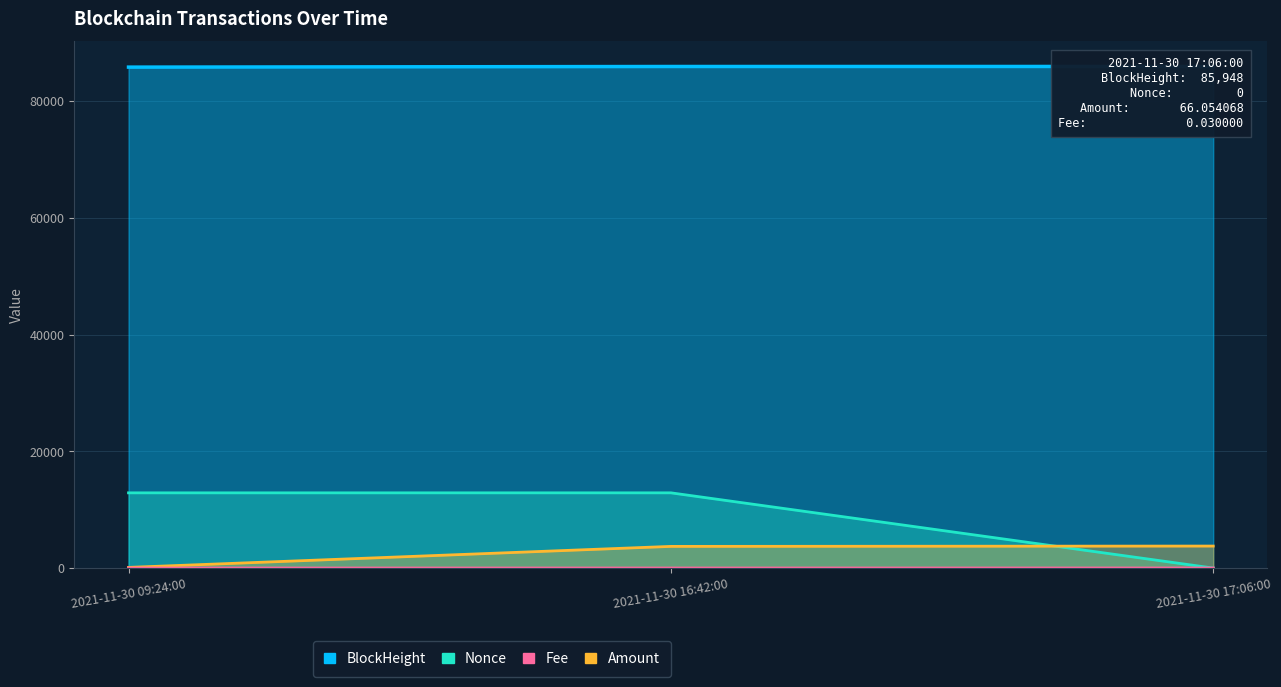

What is the sum of all BlockHeight values?

257723.0